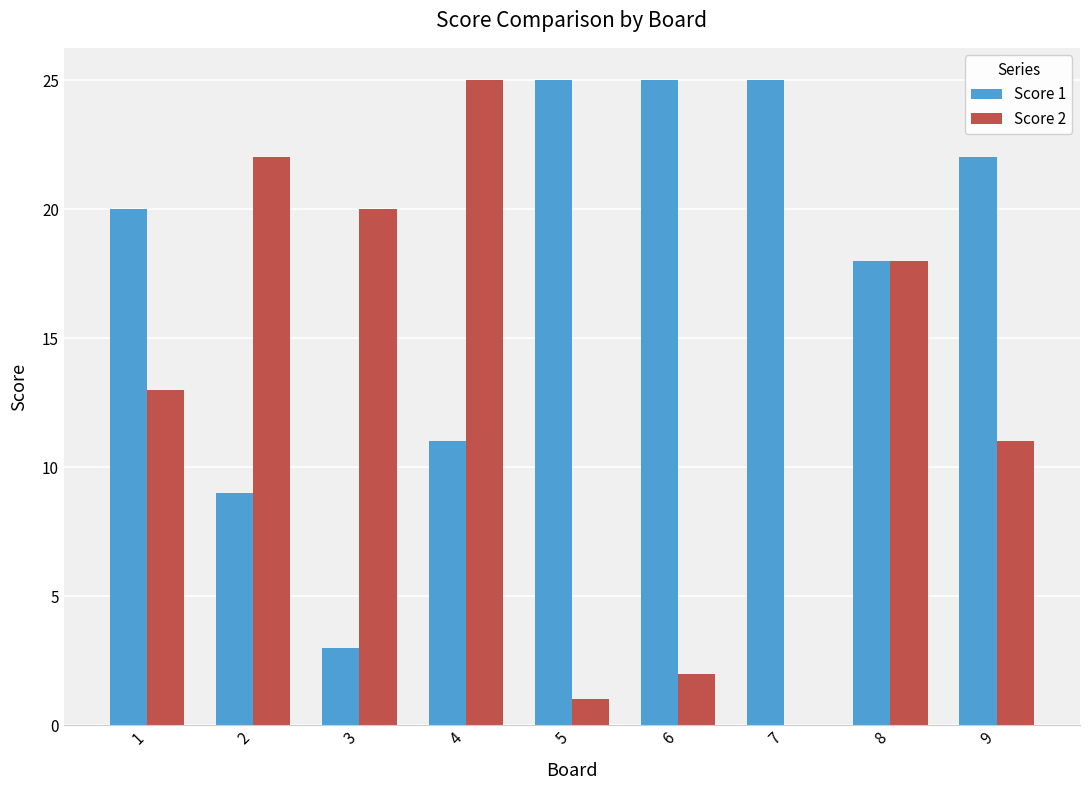

Which series has the widest spread of values?

Score 2